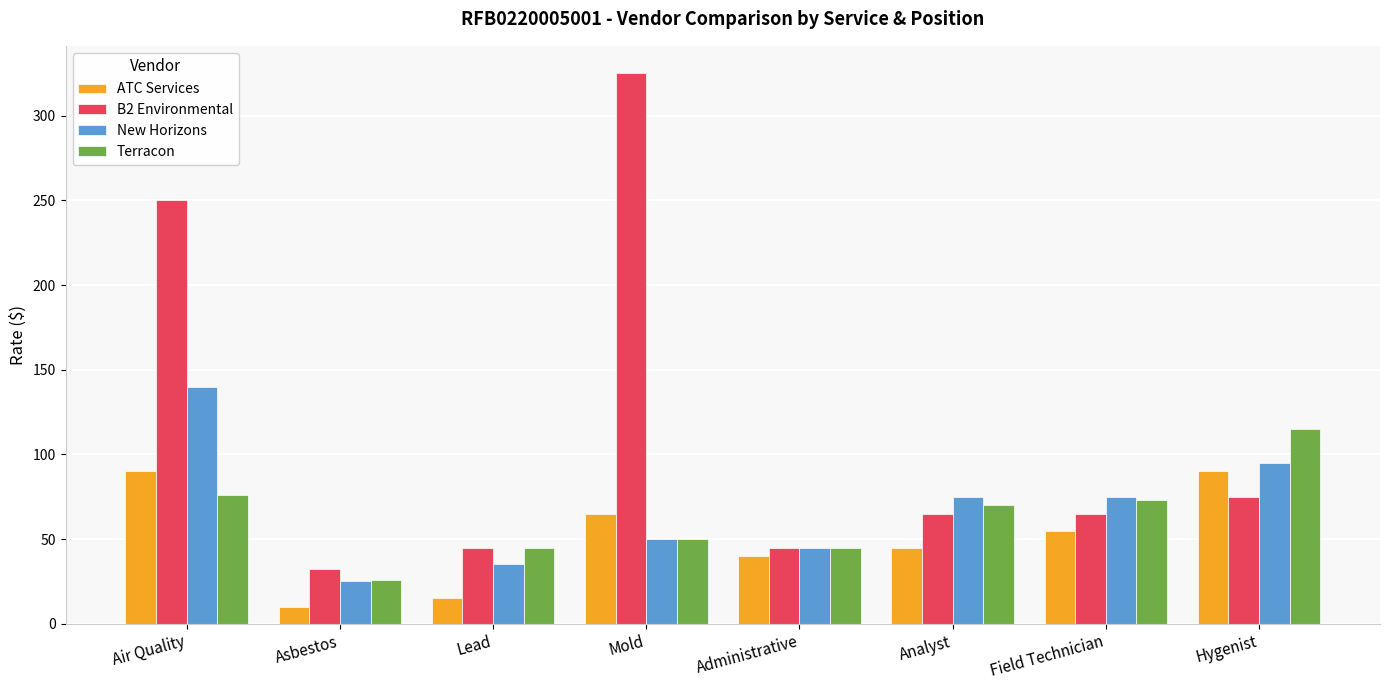

At Air Quality, list the series in order from largest to smallest.

B2 Environmental, New Horizons, ATC Services, Terracon